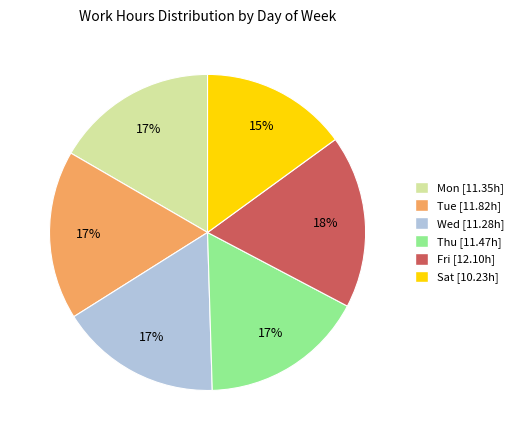

Is the sum of Mon and Thu greater than half?

No